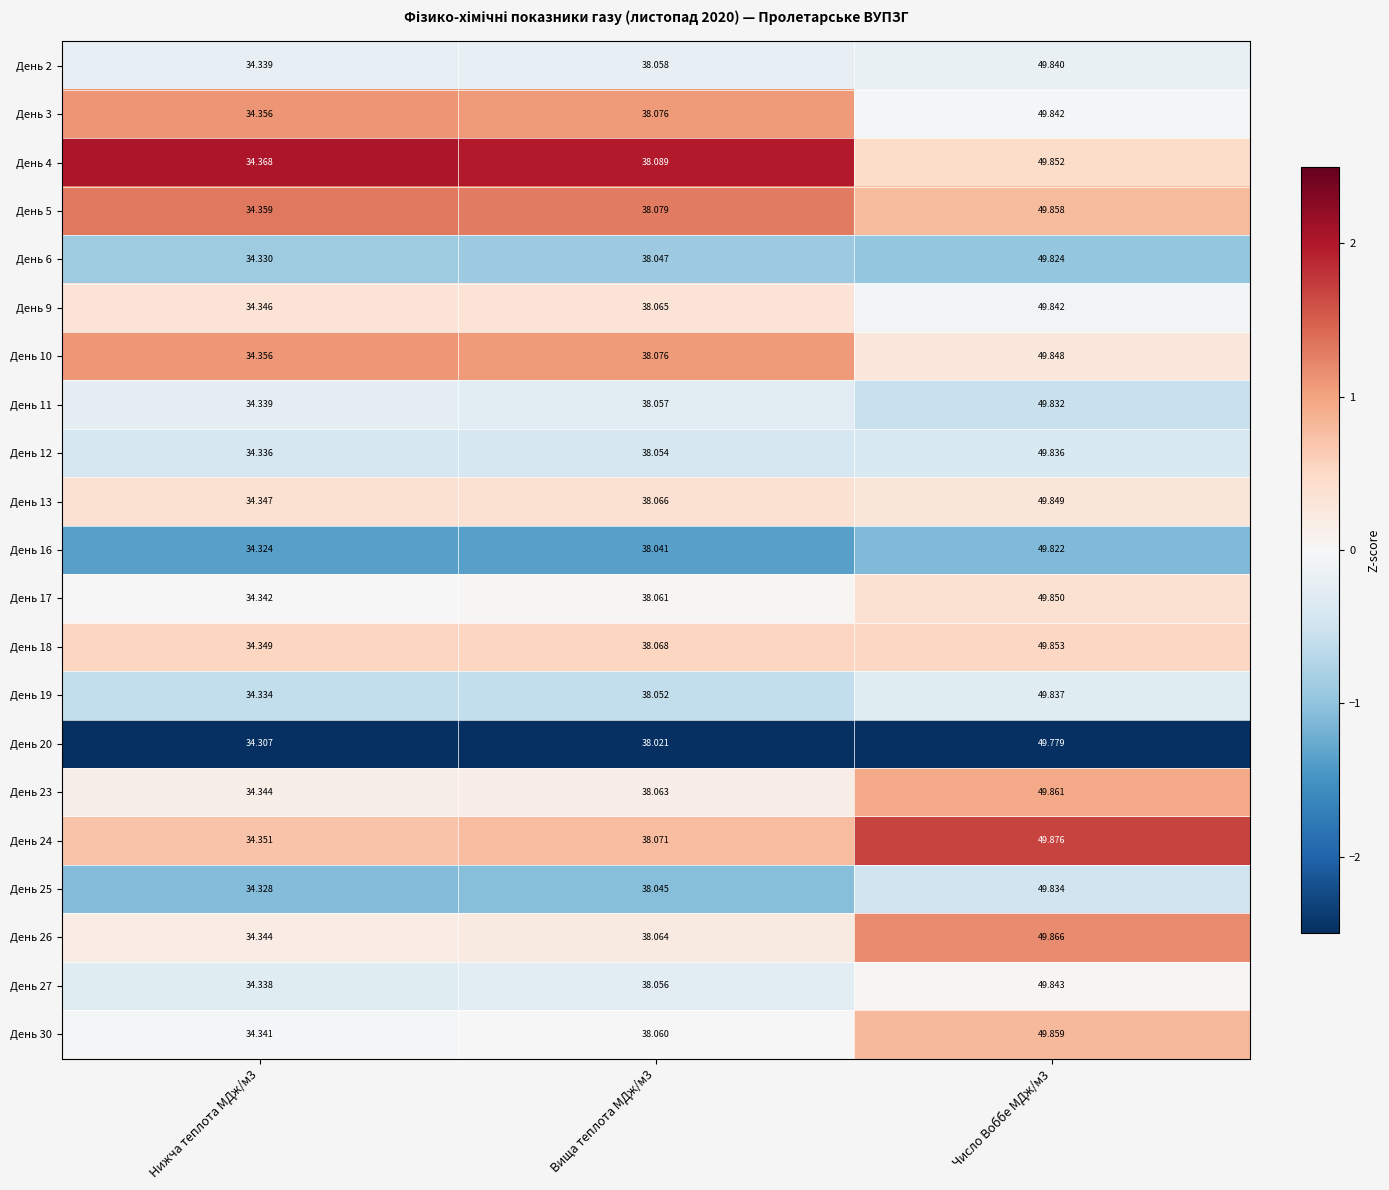

Which label corresponds to the largest value in the chart?

Число Воббе МДж/м3